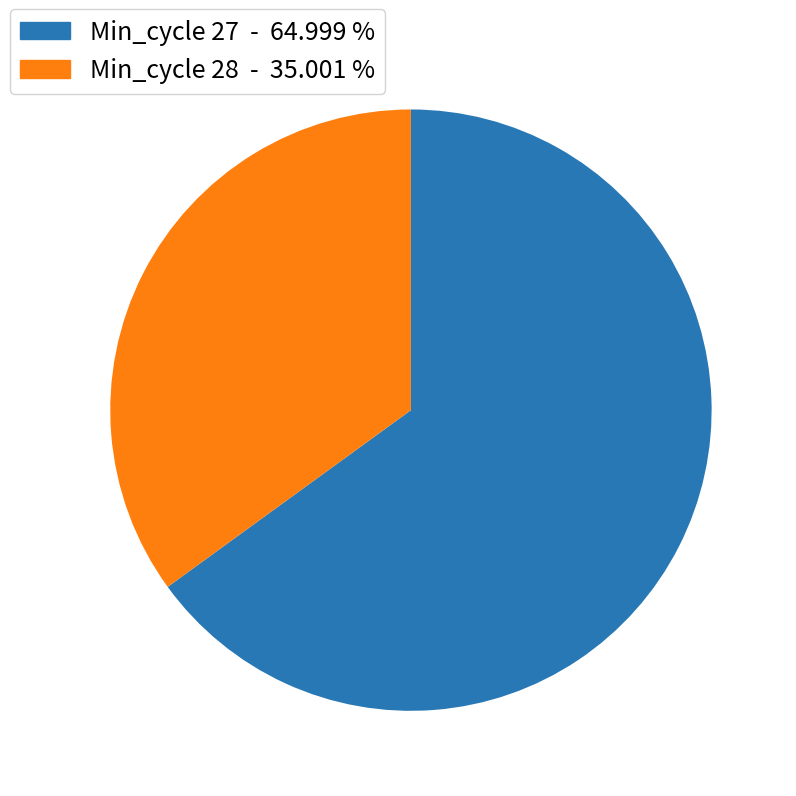

Is there any slice that represents more than half of the pie?

Yes